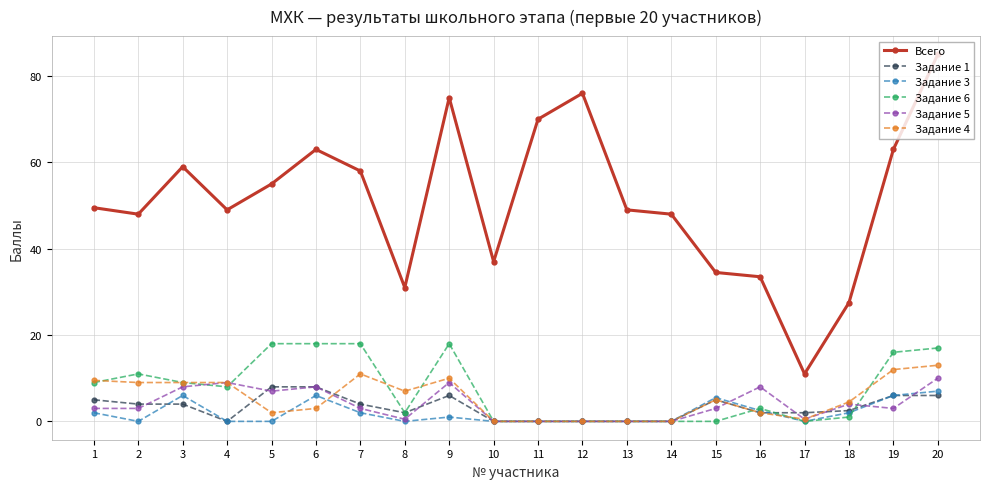

At which category is the sum across all series the highest?

20